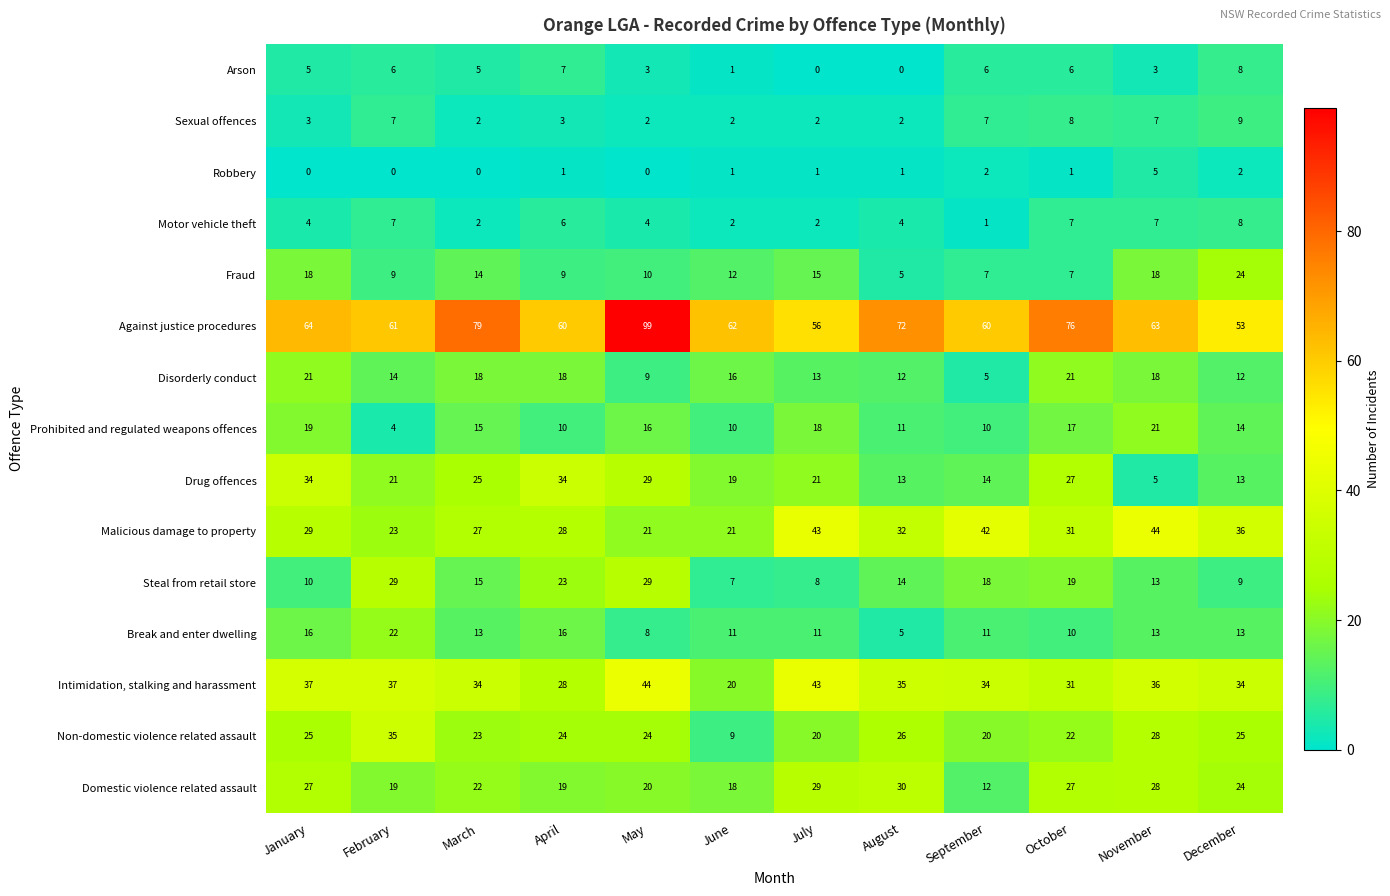

What is the average value of the Against justice procedures series?

67